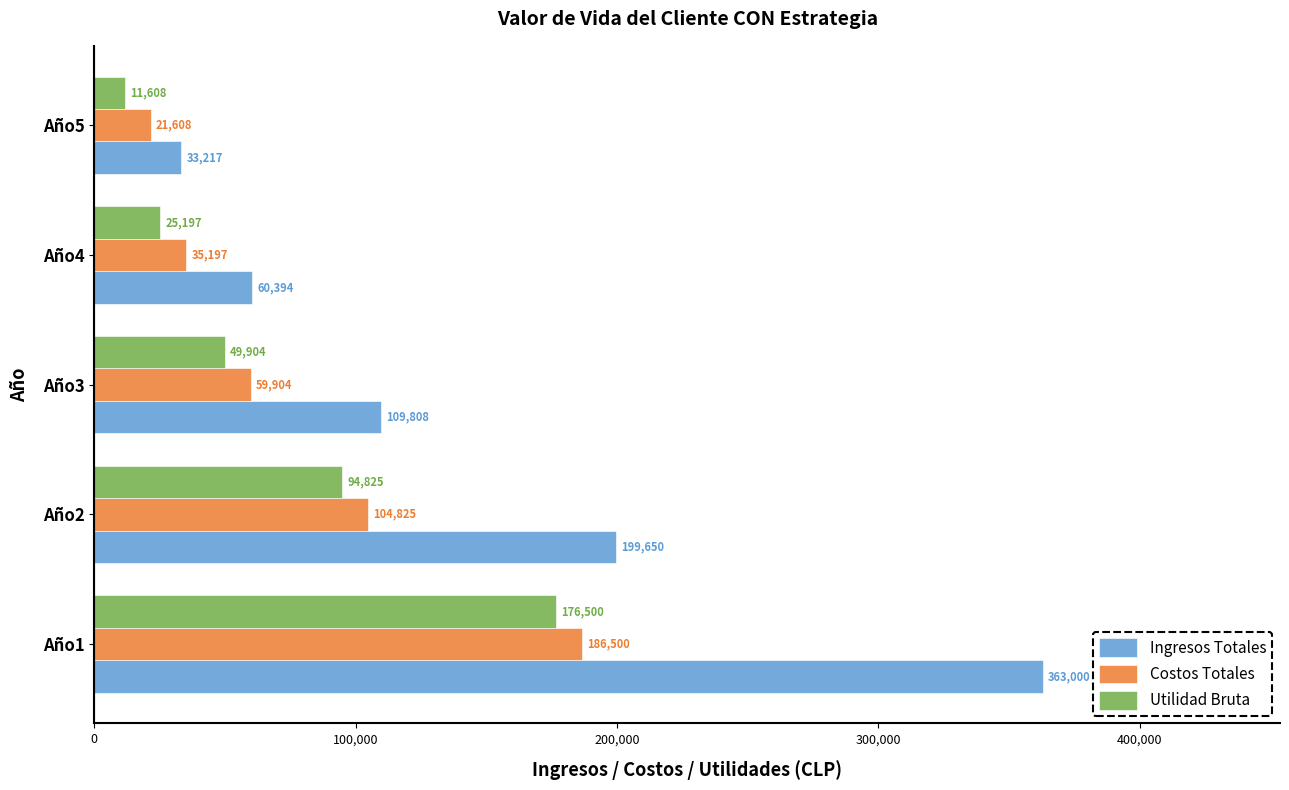

Which series has the largest range (max minus min)?

Ingresos Totales